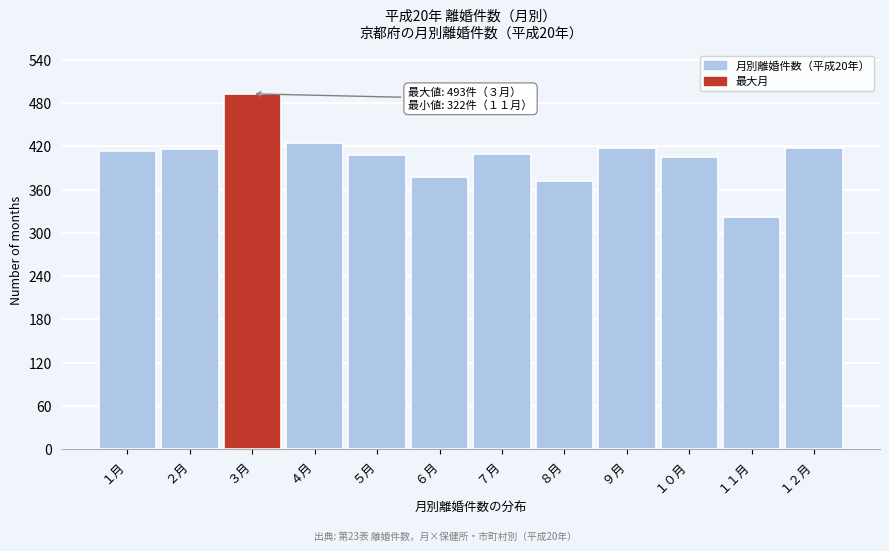

Read the value at ６月, to the nearest 10.

380